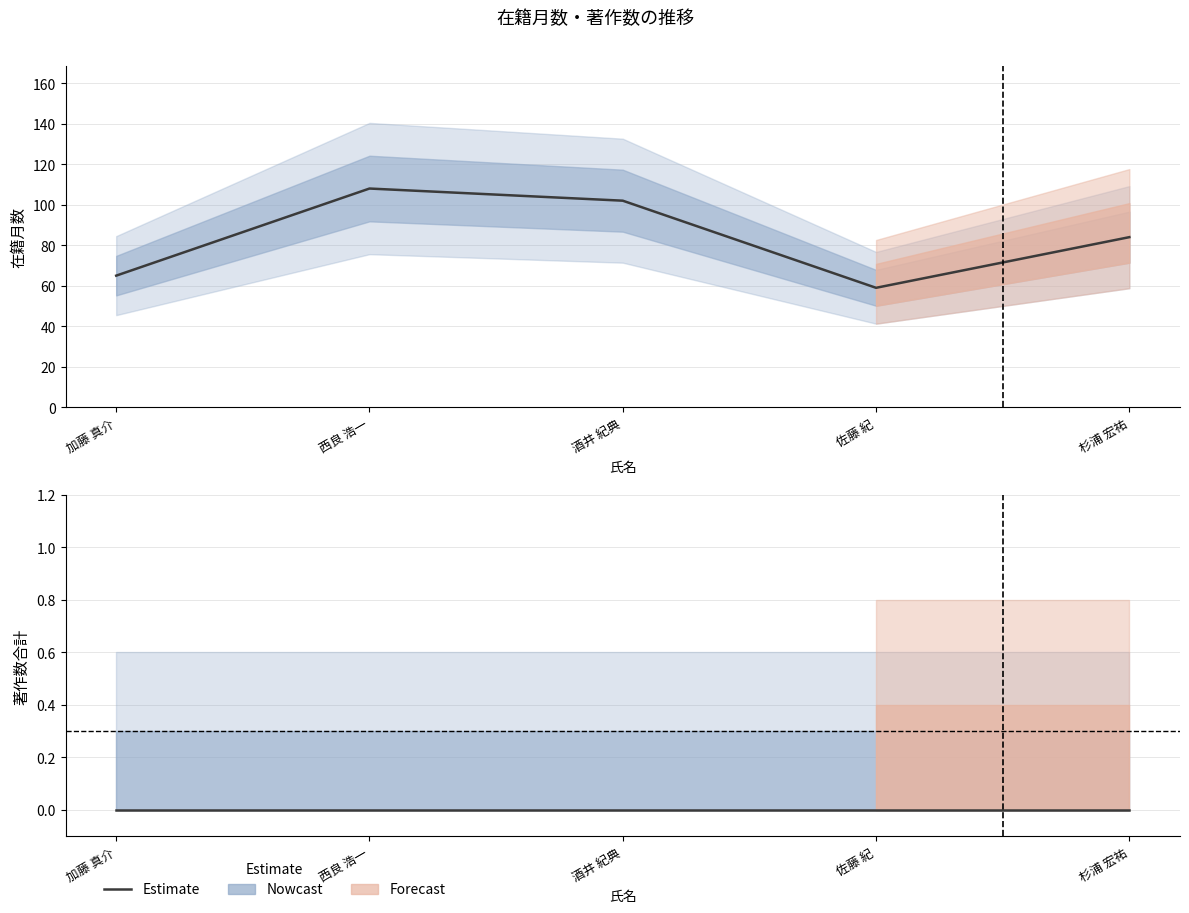

Which series has the largest range (max minus min)?

在籍月数